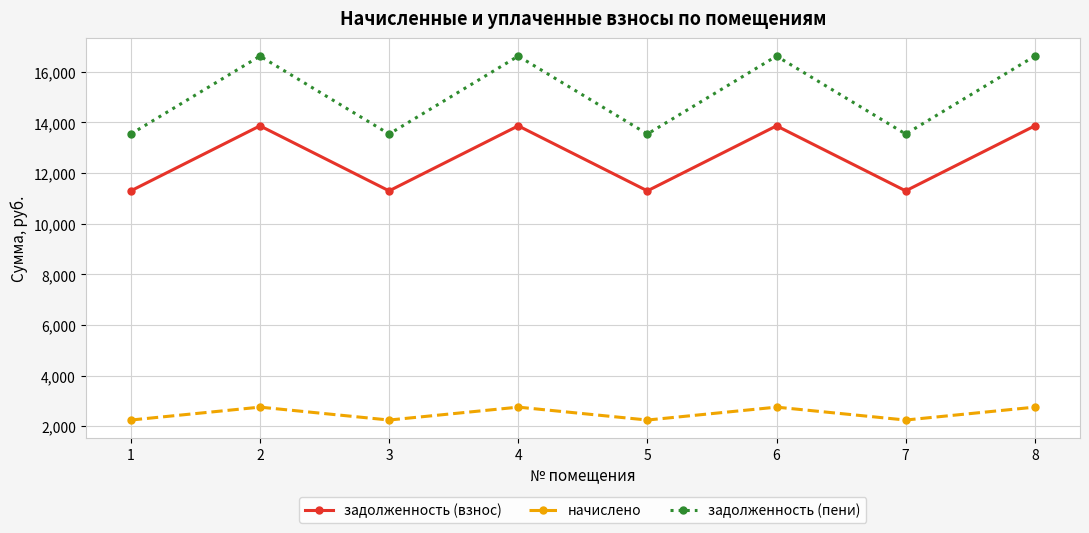

Reading left to right, what are all the values shown in this chart?

задолженность (взнос): 1=11299.2	2=13867.2	3=11299.2	4=13867.2	5=11299.2	6=13867.2	7=11299.2	8=13867.2
начислено: 1=2245.3	2=2755.6	3=2245.3	4=2755.6	5=2245.3	6=2755.6	7=2245.3	8=2755.6
задолженность (пени): 1=13544.5	2=16622.8	3=13544.5	4=16622.8	5=13544.5	6=16622.8	7=13544.5	8=16622.8